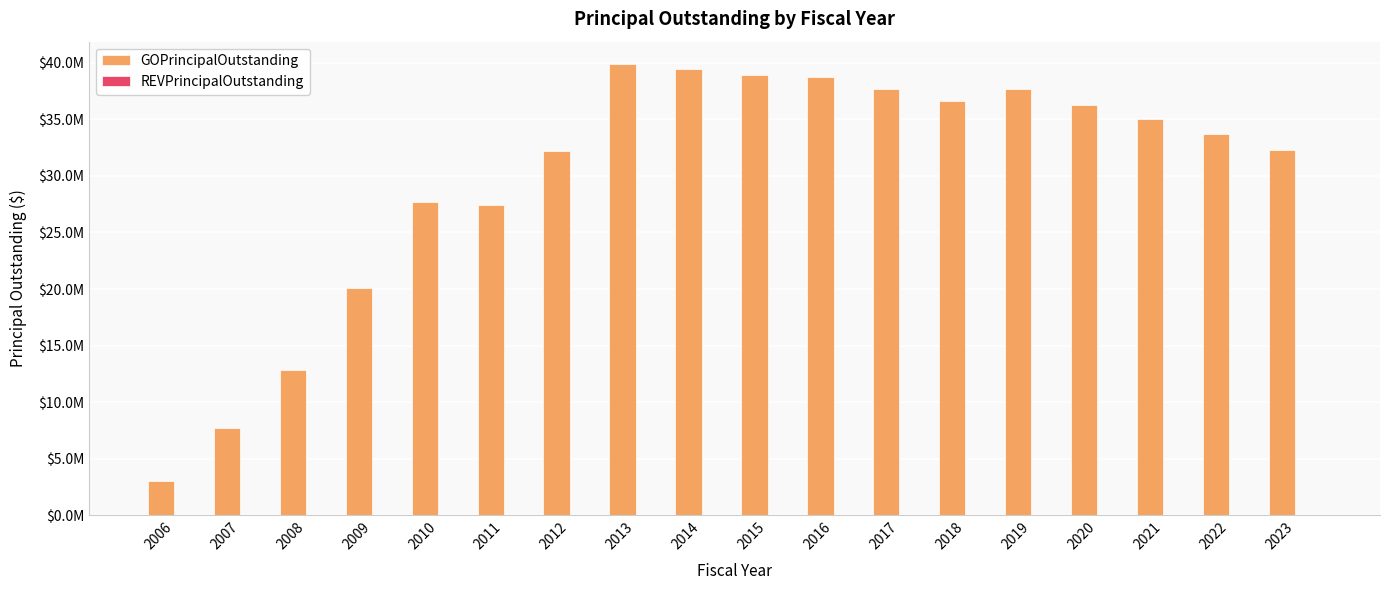

Reading left to right, transcribe all the data shown in this chart.

GOPrincipalOutstanding: 3000000	7685000	12795000	20050000	27730000	27390000	32165000	39875000	39435000	38920000	38770000	37670000	36640000	37675000	36295000	35070000	33690000	32300000
REVPrincipalOutstanding: 0	0	0	0	0	0	0	0	0	0	0	0	0	0	0	0	0	0